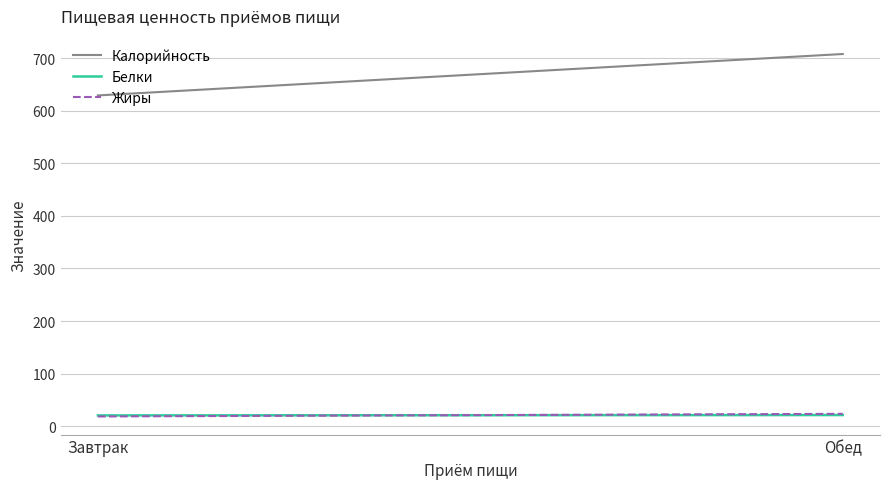

What is the smallest value displayed?

18.7